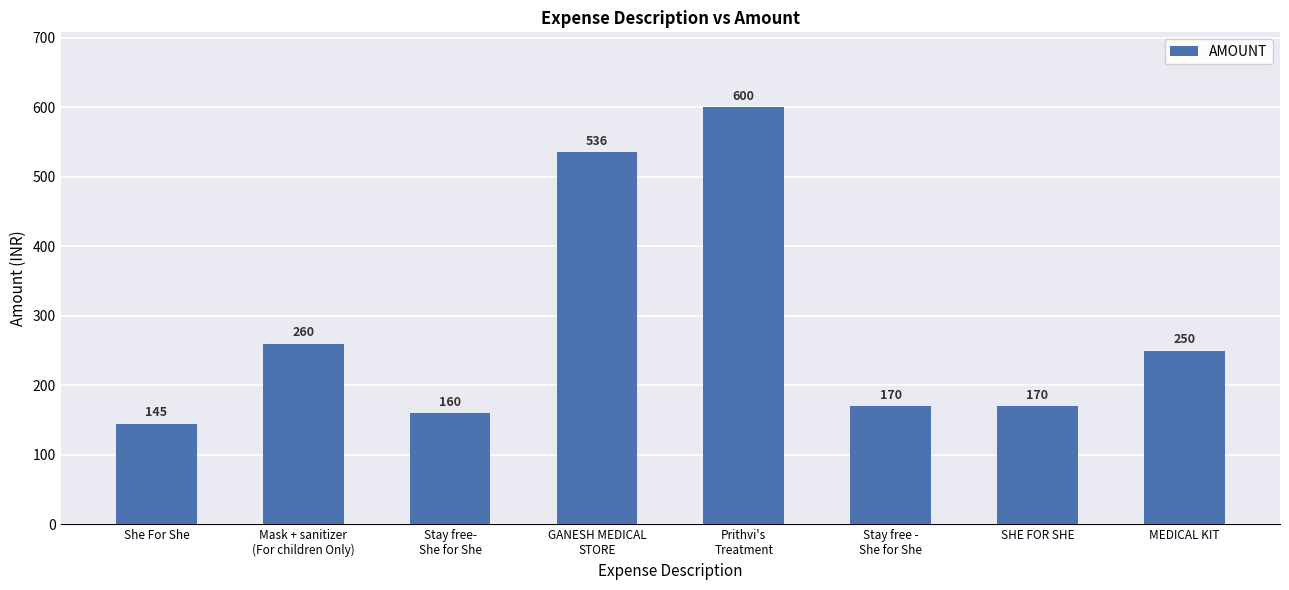

True or false: the data shows 134 at MEDICAL KIT.

False